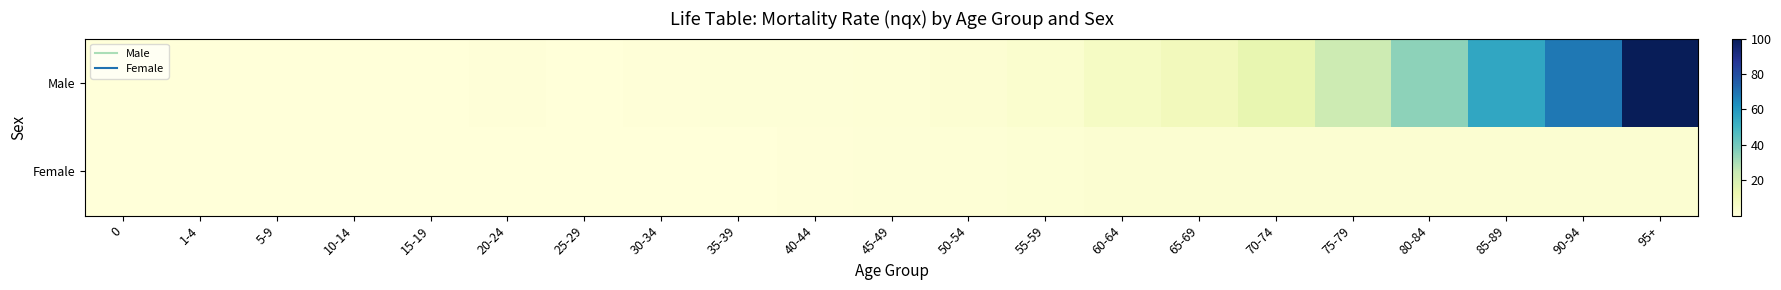

Rank the series at 15-19 from lowest to highest value.

Female, Male